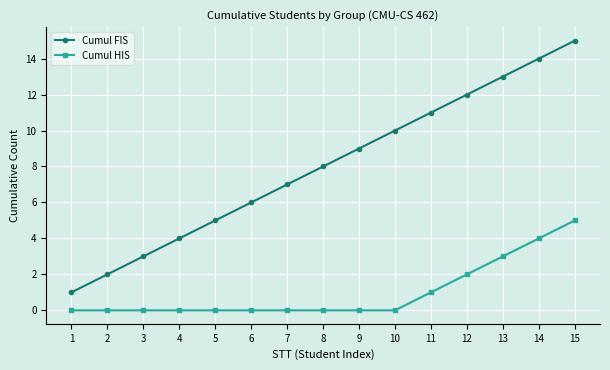

Rank the series by their maximum value, from highest to lowest.

Cumul FIS, Cumul HIS